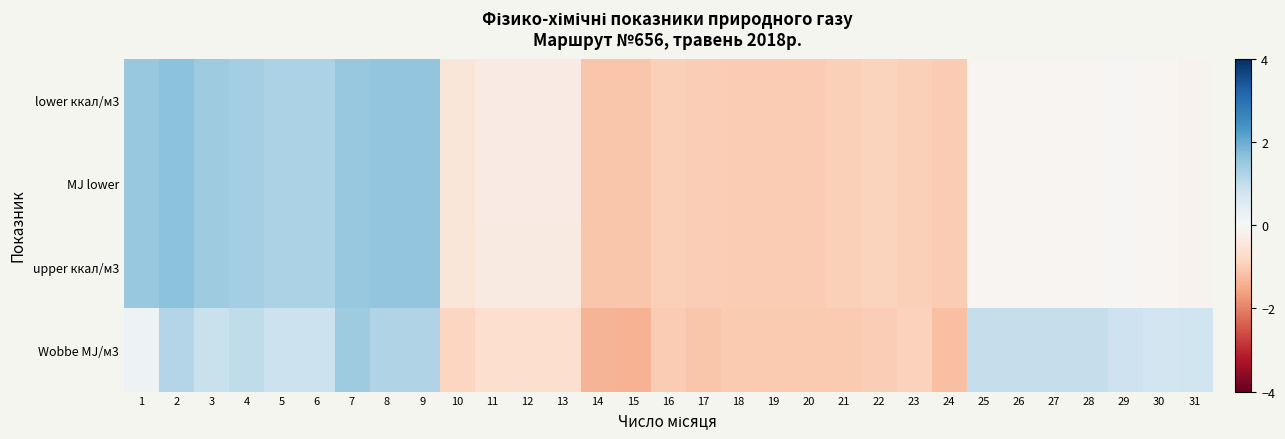

At which category does the chart reach its peak across all series?

2